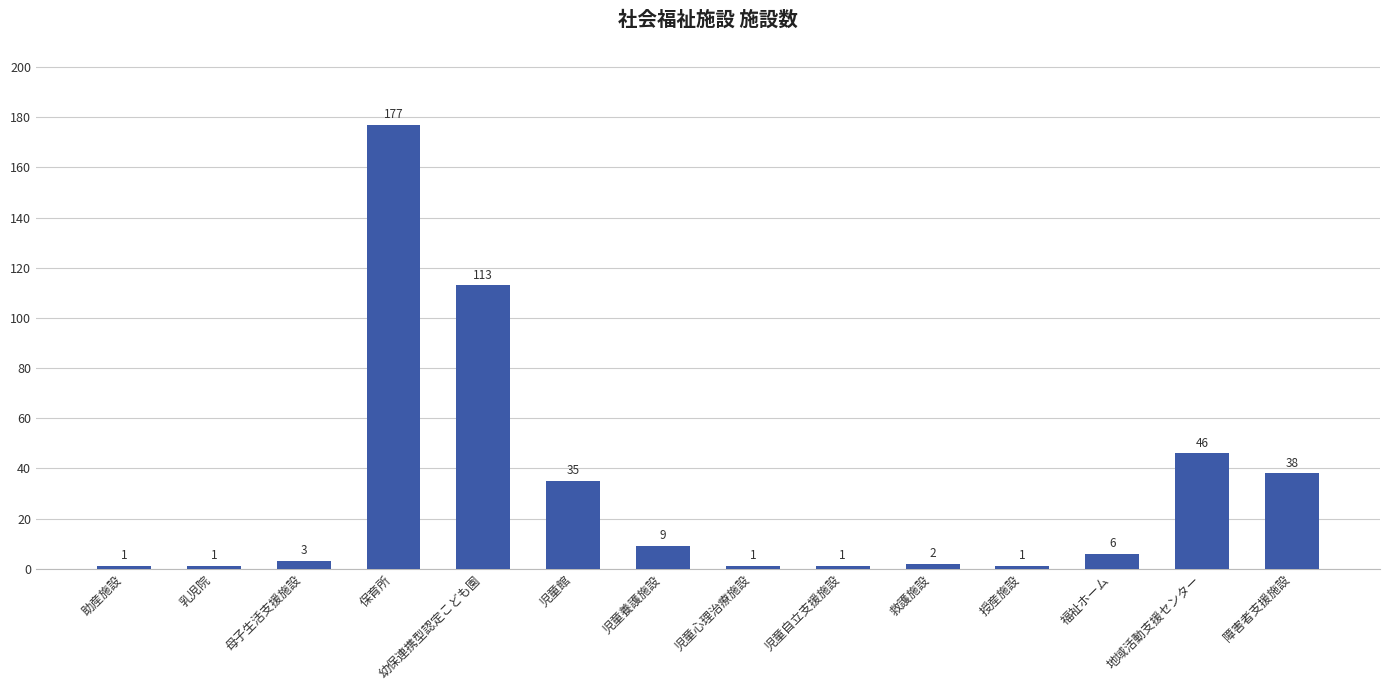

Where does the data first go above 6?

保育所